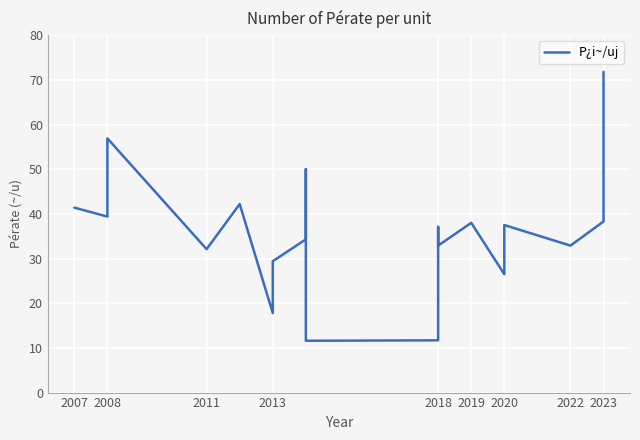

What is the minimum value shown in the chart?

11.6